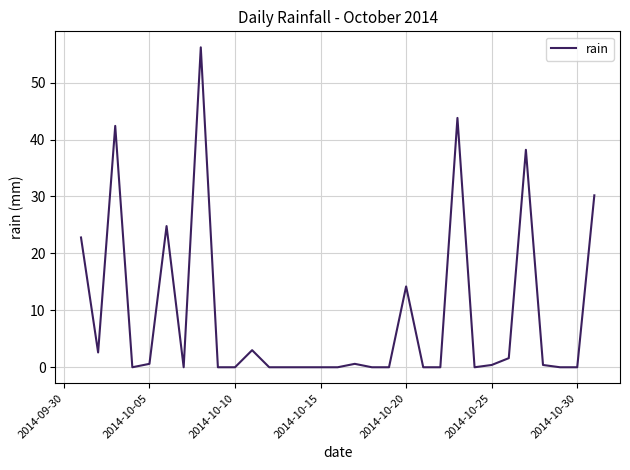

What is the greatest value displayed?

56.2